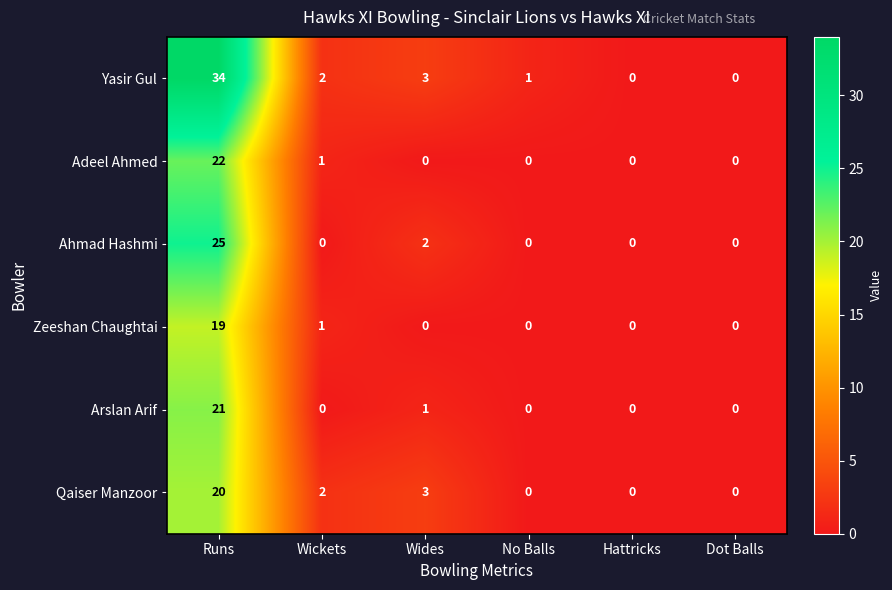

Which series has the largest total across all categories?

Yasir Gul